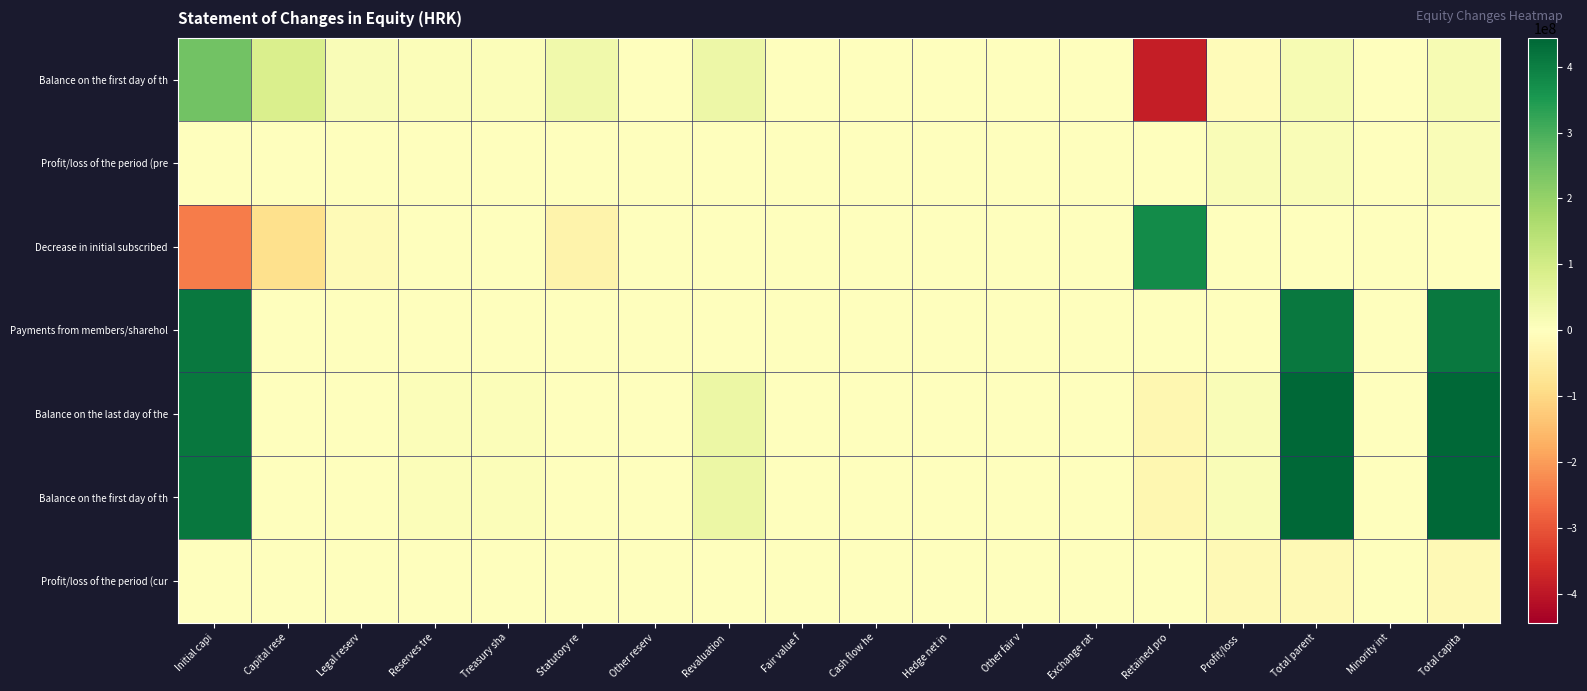

What is the greatest value displayed?

443543063